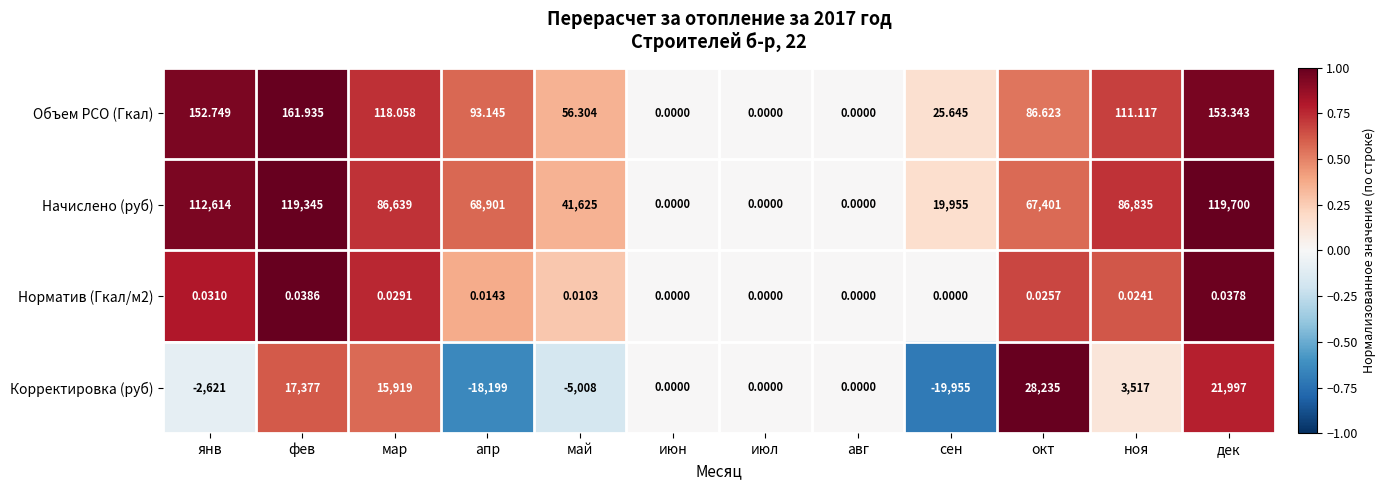

Count the number of categories in the chart.

12